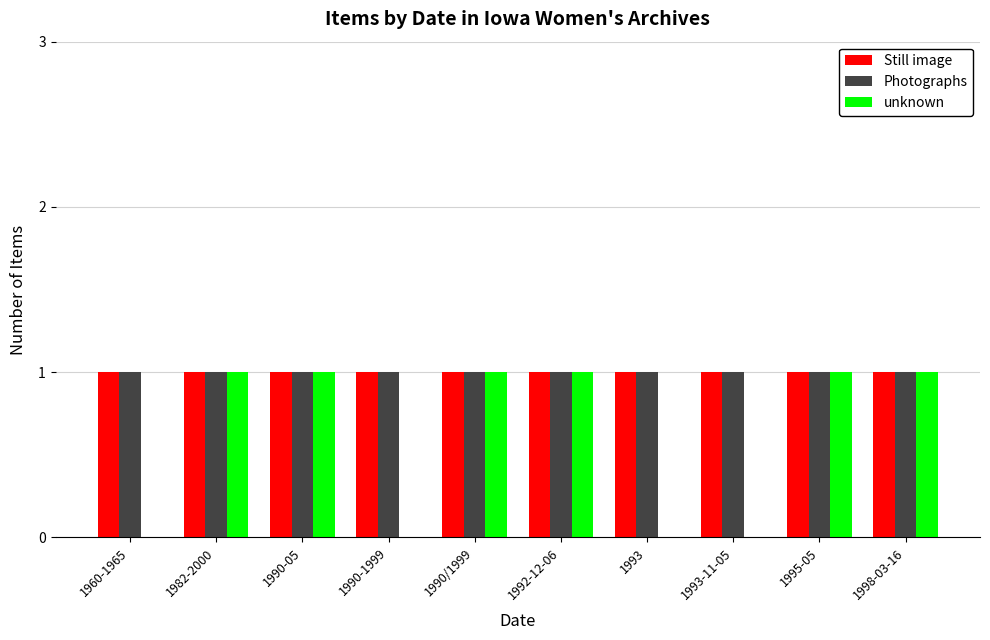

What is the sum of the unknown values at 1990-05 and 1960-1965?

1